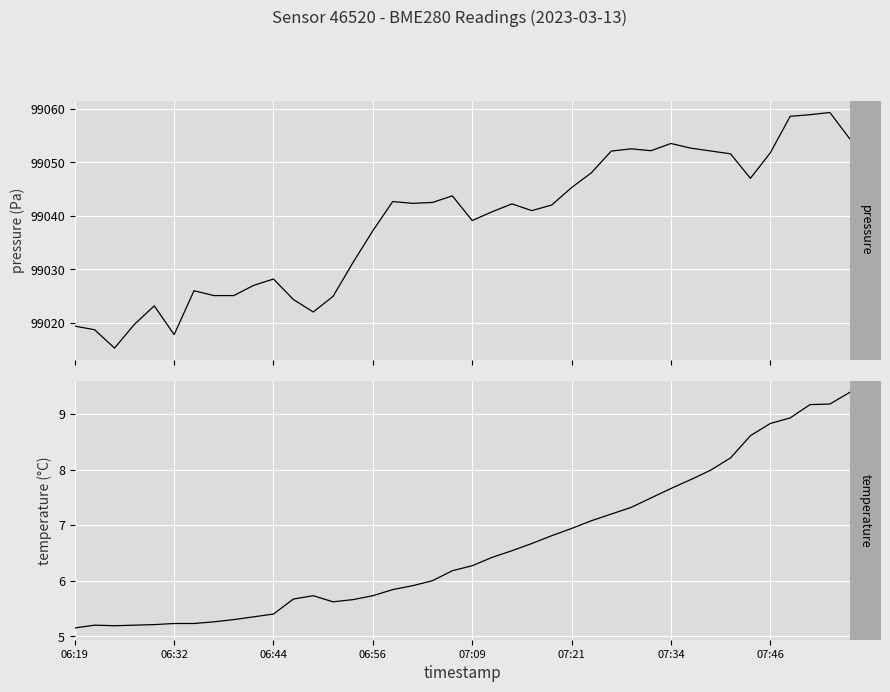

True or false: temperature has more than 2 points higher than both neighbors.

False